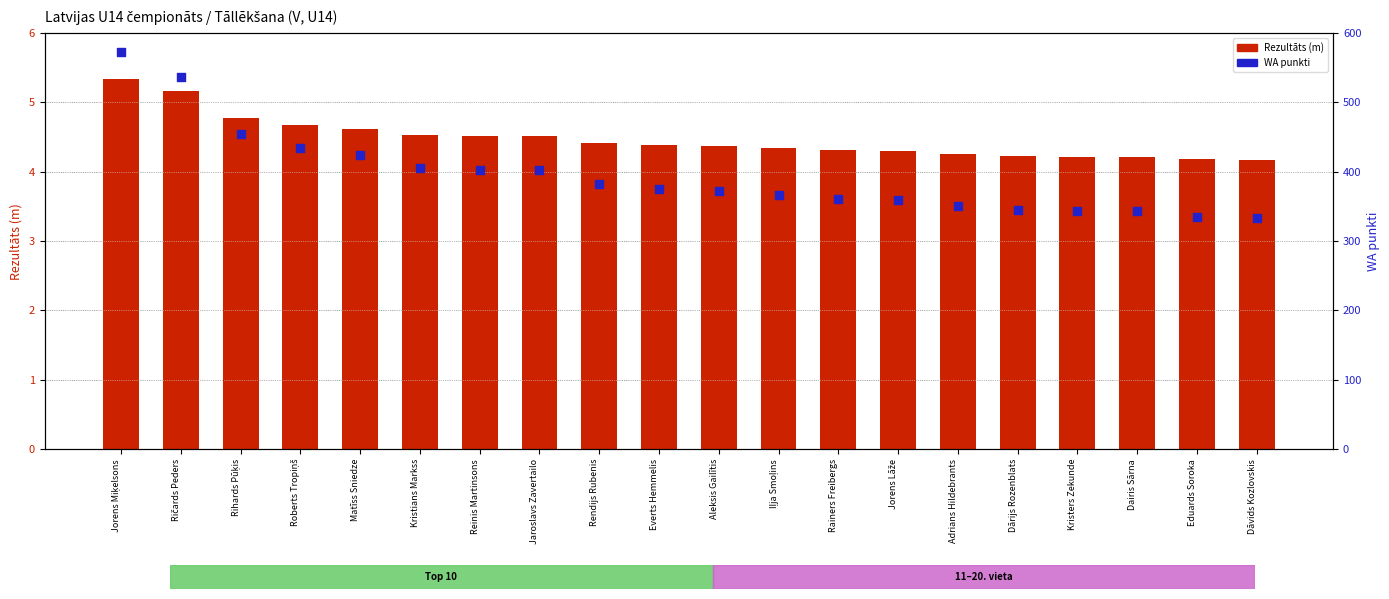

At which category is the sum across all series the highest?

Jorens Miķelsons